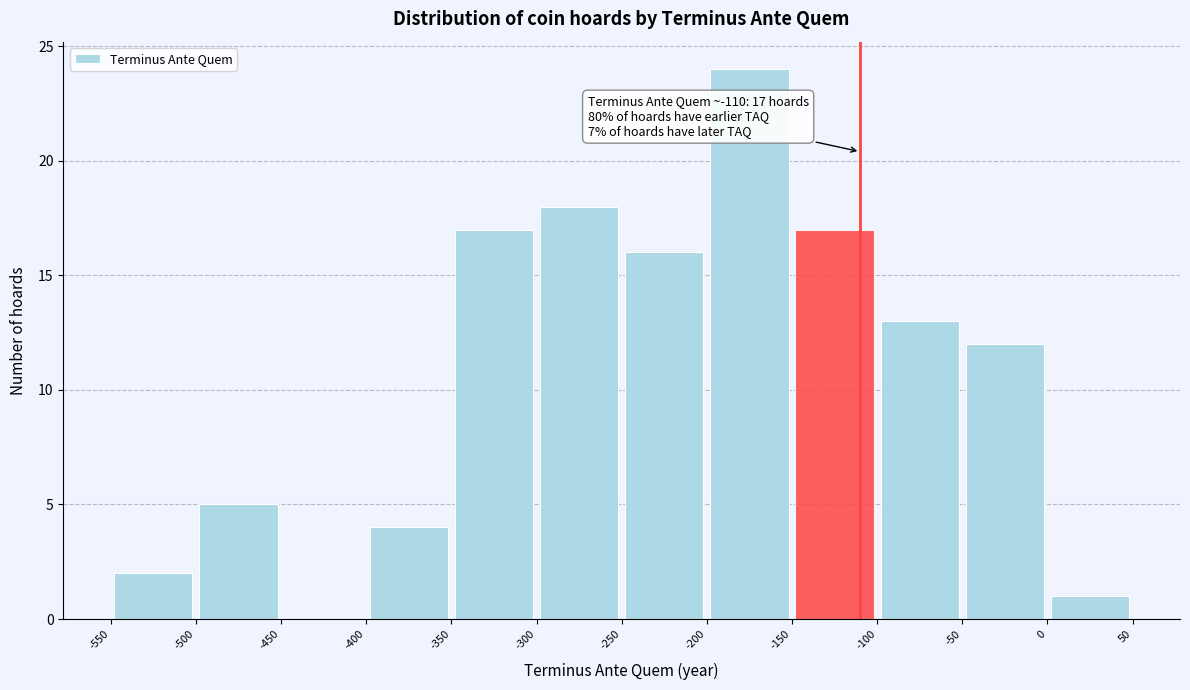

Over which range of the x-axis is the bar tallest?

-200 to -150